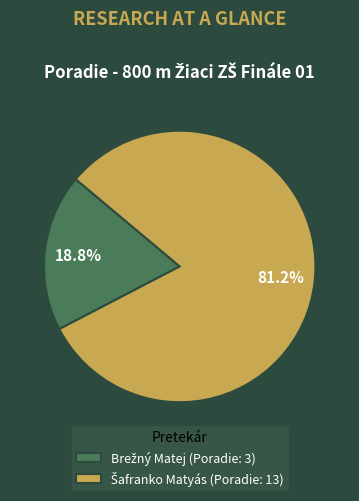

Is there any slice that represents more than half of the pie?

Yes